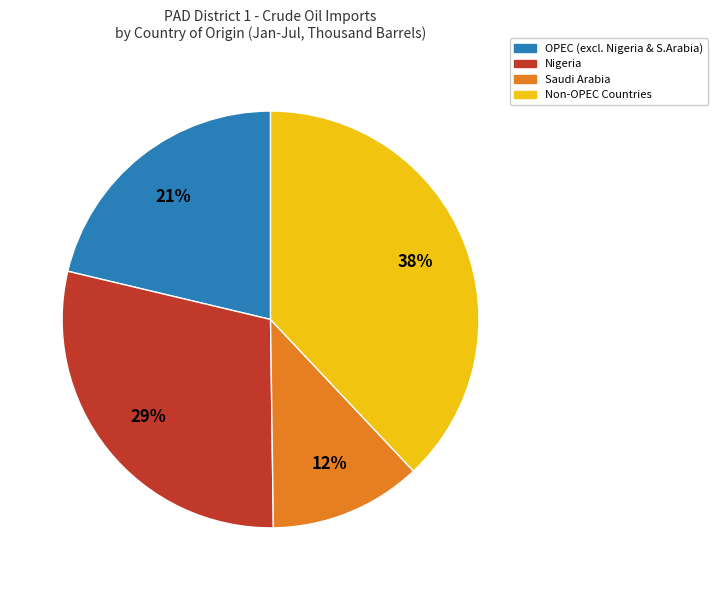

Which has a higher value, Non-OPEC Countries or Nigeria?

Non-OPEC Countries